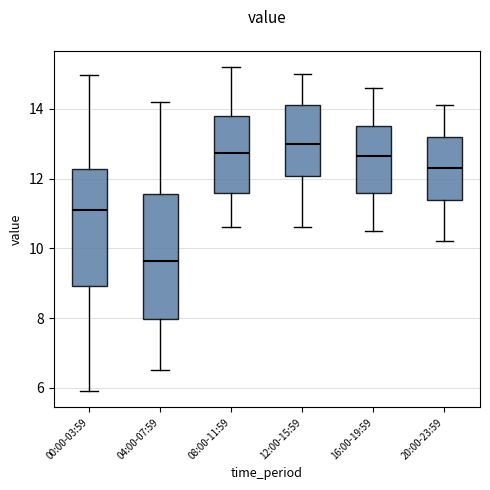

Where does the lower whisker of the box for 00:00-03:59 end on the y-axis? The values are not printed on the chart, so give them approximately, as read against the axis.

6.0